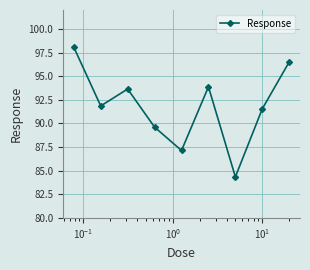

What is the value of the 5th point from the left?

87.1